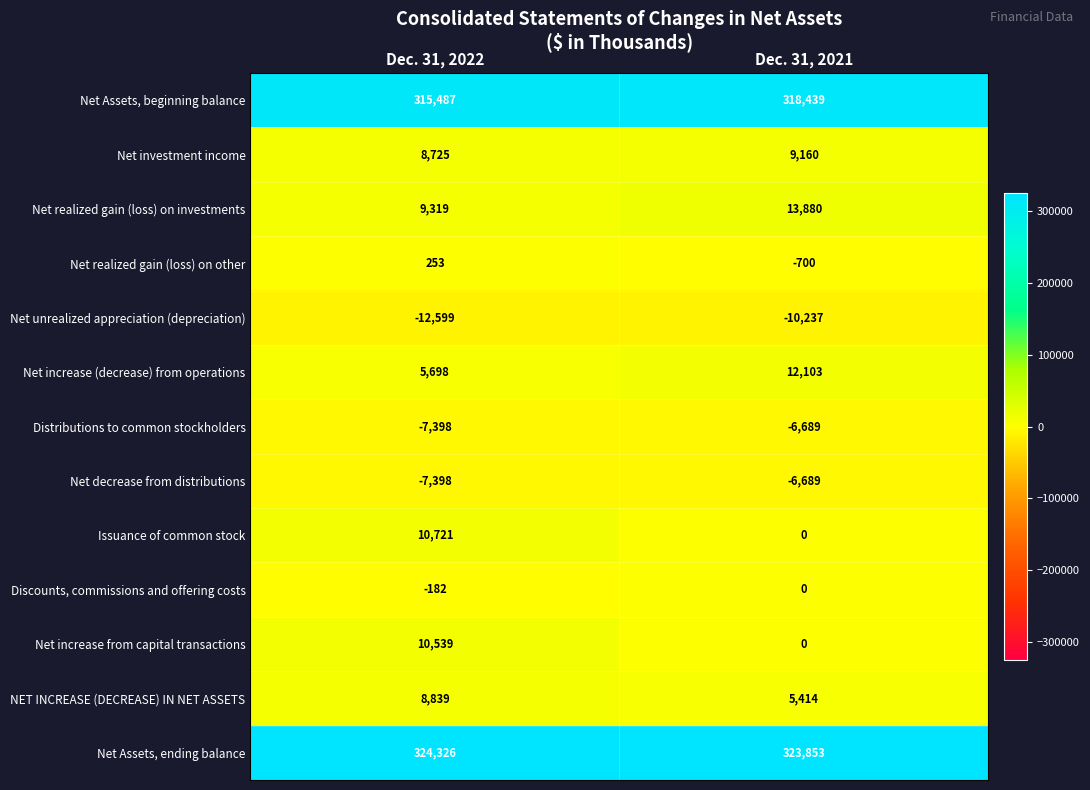

Is the value of Distributions to common stockholders at Dec. 31, 2021 greater than the value of Net increase from capital transactions at Dec. 31, 2021?

No